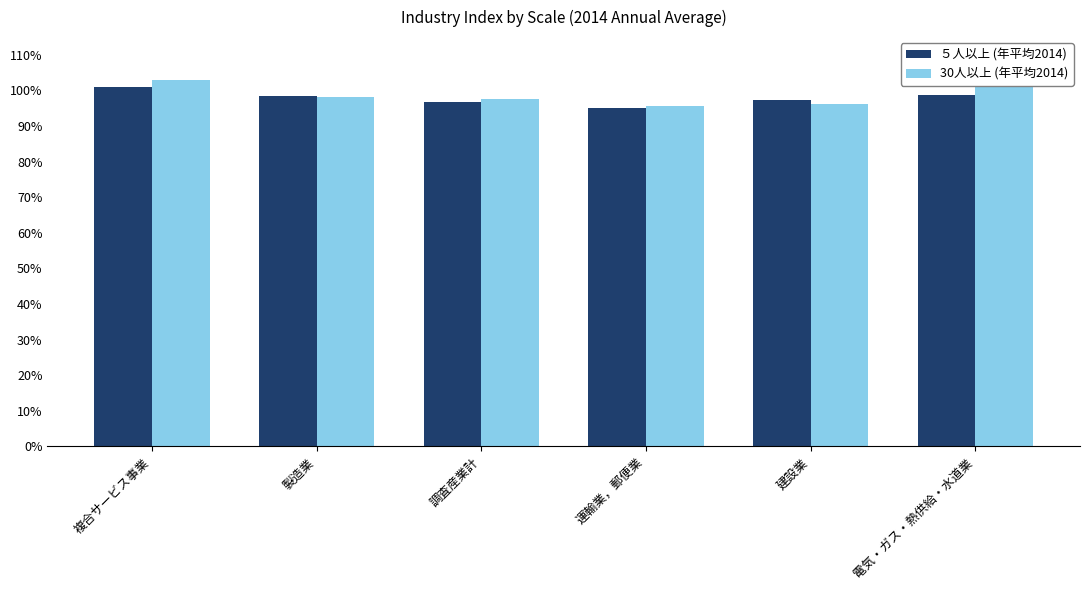

What is the sum of the ５人以上 (年平均2014) values at 調査産業計 and 運輸業，郵便業?

192.1